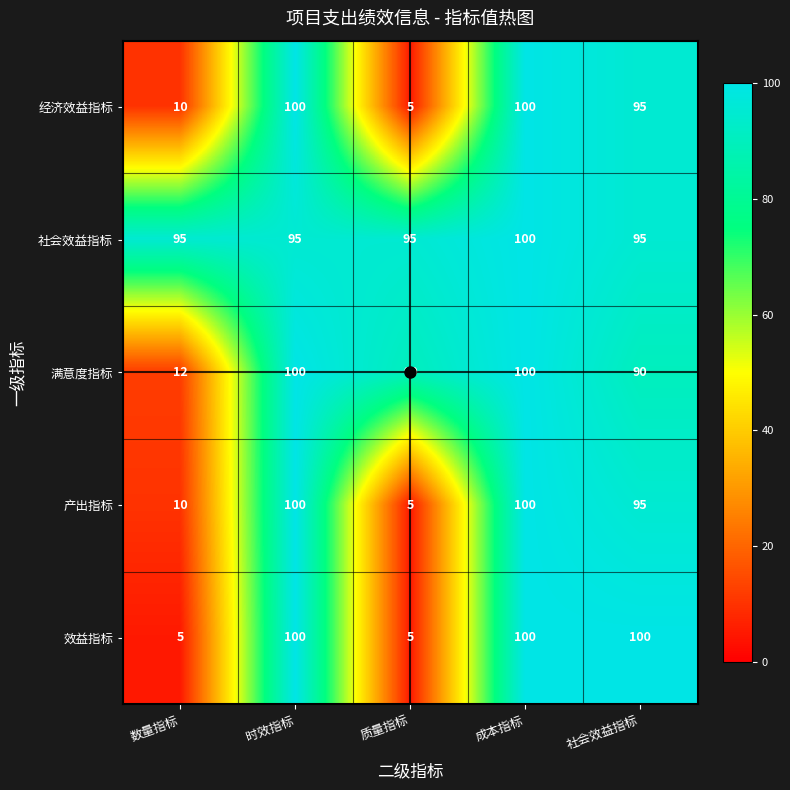

Between 数量指标 and 成本指标, which series saw the biggest shift?

效益指标